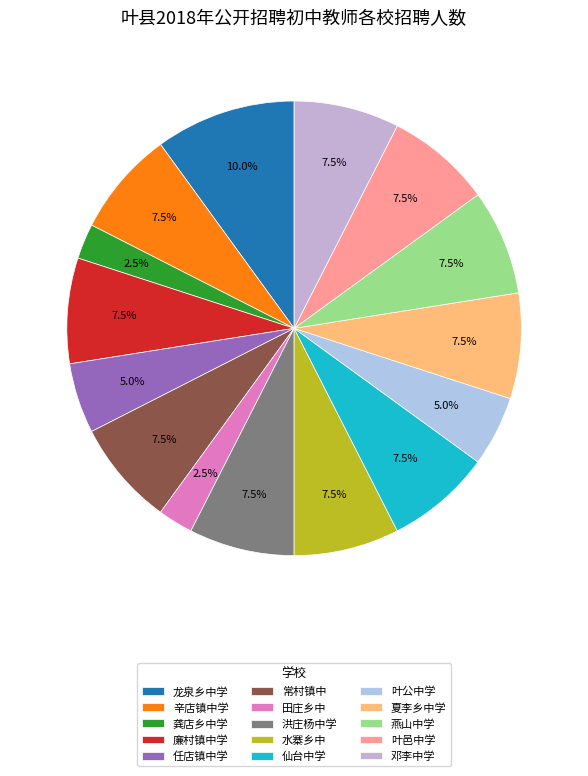

What percentage is NOT represented by 洪庄杨中学?

92.5%